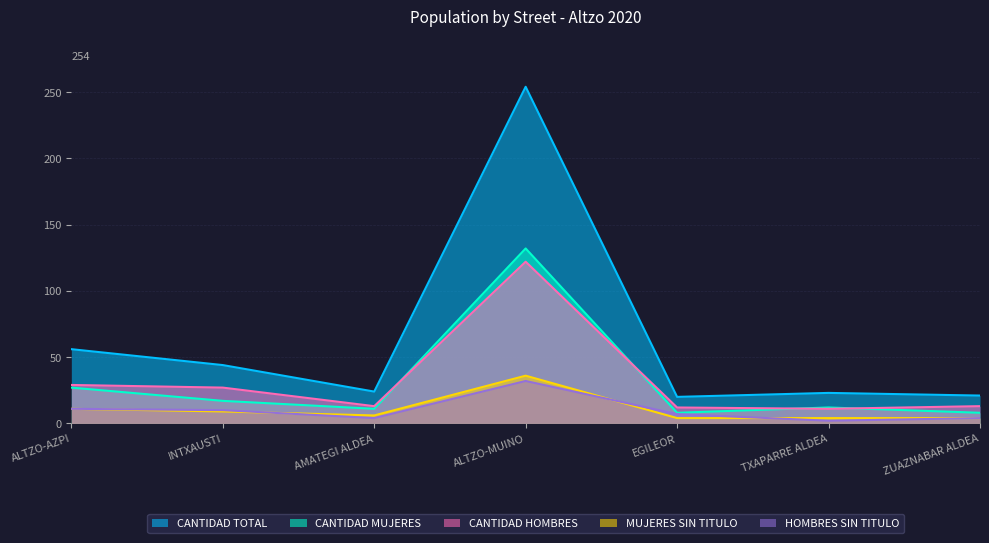

What position from the left is ALTZO-AZPI?

1